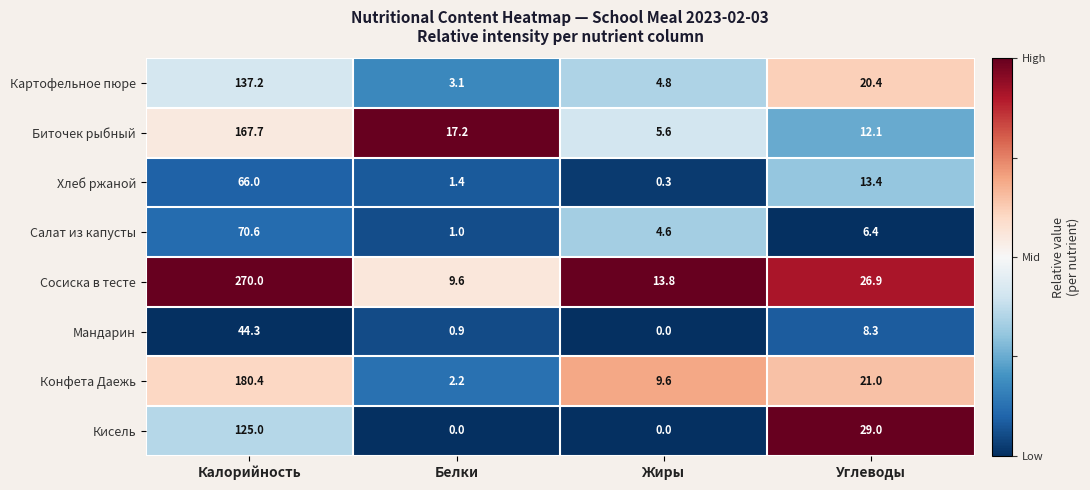

Rank the series by their maximum value, from lowest to highest.

Мандарин, Хлеб ржаной, Салат из капусты, Кисель, Картофельное пюре, Биточек рыбный, Конфета Даежь, Сосиска в тесте